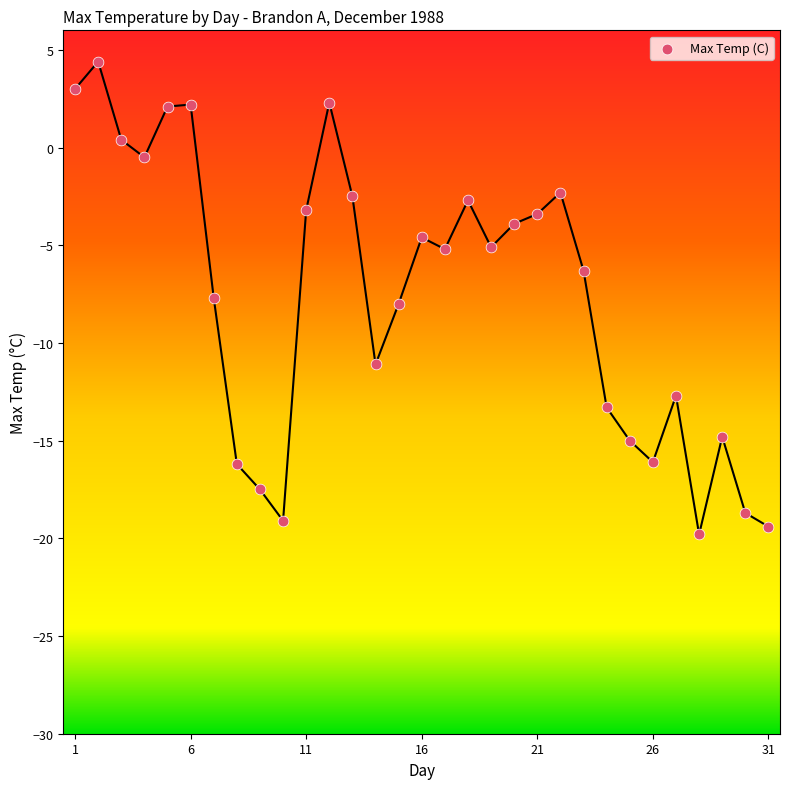

What is the range of Y values (max minus min)?

24.2